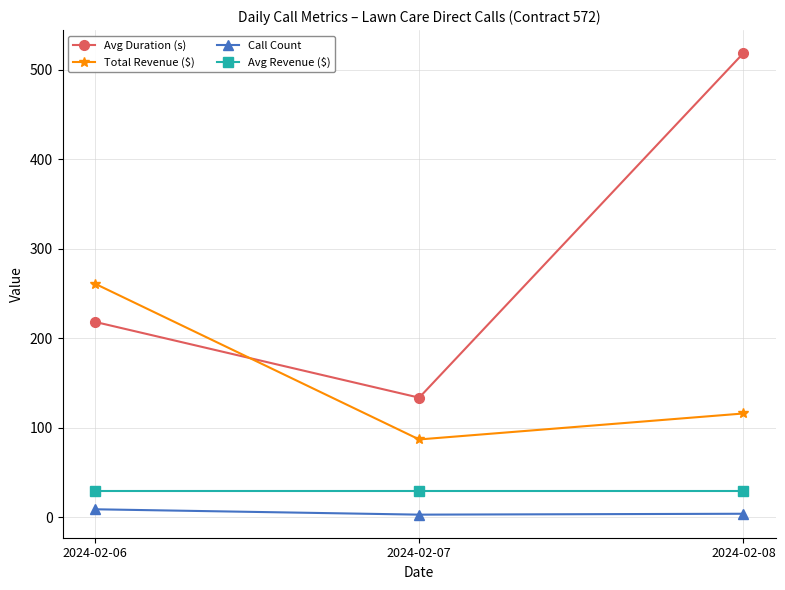

What is the spread (max minus min) of values at 2024-02-08?

514.5